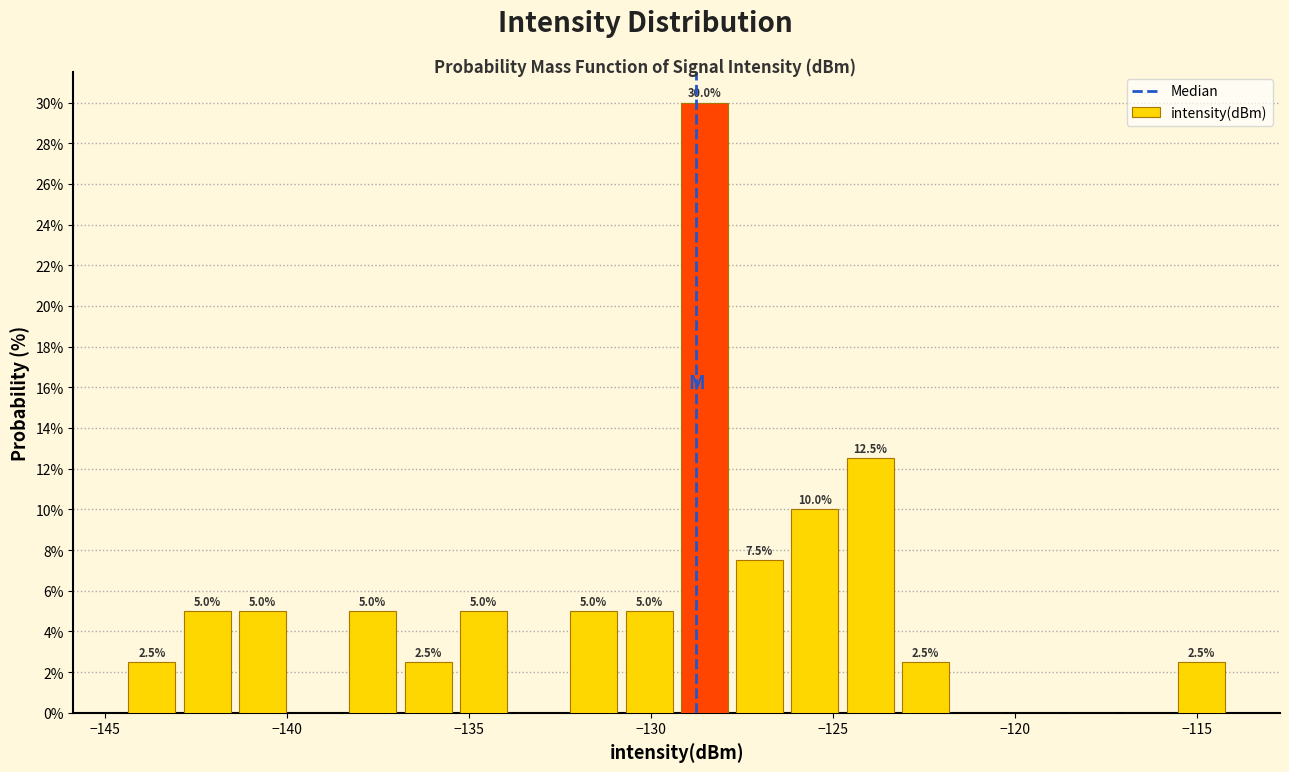

Around what value on the x-axis is the tallest bar? Give the approximate position of its centre, as read against the axis.

-128.5